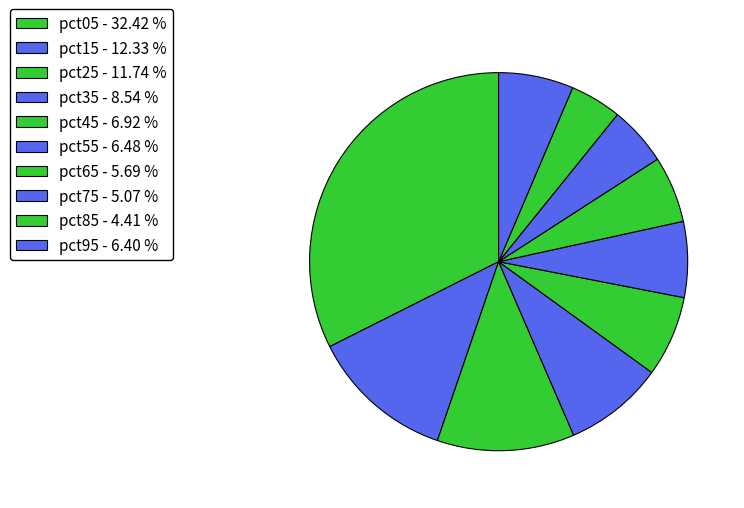

What is the smallest slice in the pie chart?

pct85